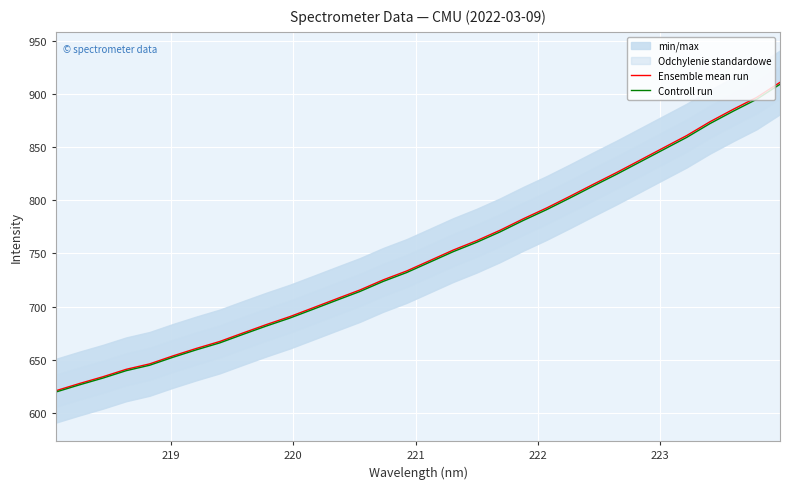

True or false: Controll run has more than 1 points higher than both neighbors.

False